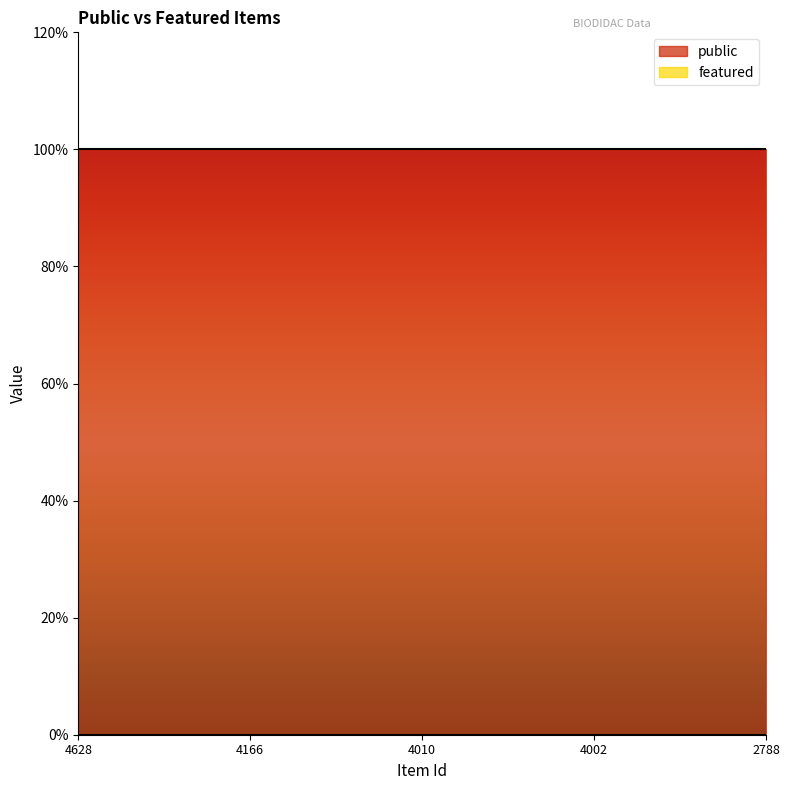

Rank the series by their maximum value, from highest to lowest.

public, featured